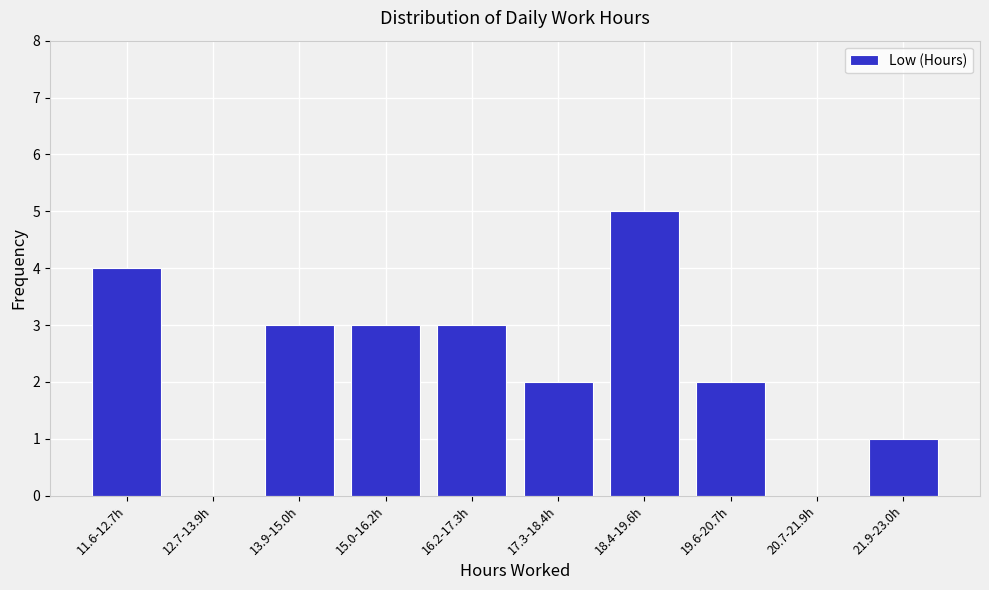

Reading left to right, list all the values displayed in this chart.

11.6-12.7h=4	12.7-13.9h=0	13.9-15.0h=3	15.0-16.2h=3	16.2-17.3h=3	17.3-18.4h=2	18.4-19.6h=5	19.6-20.7h=2	20.7-21.9h=0	21.9-23.0h=1